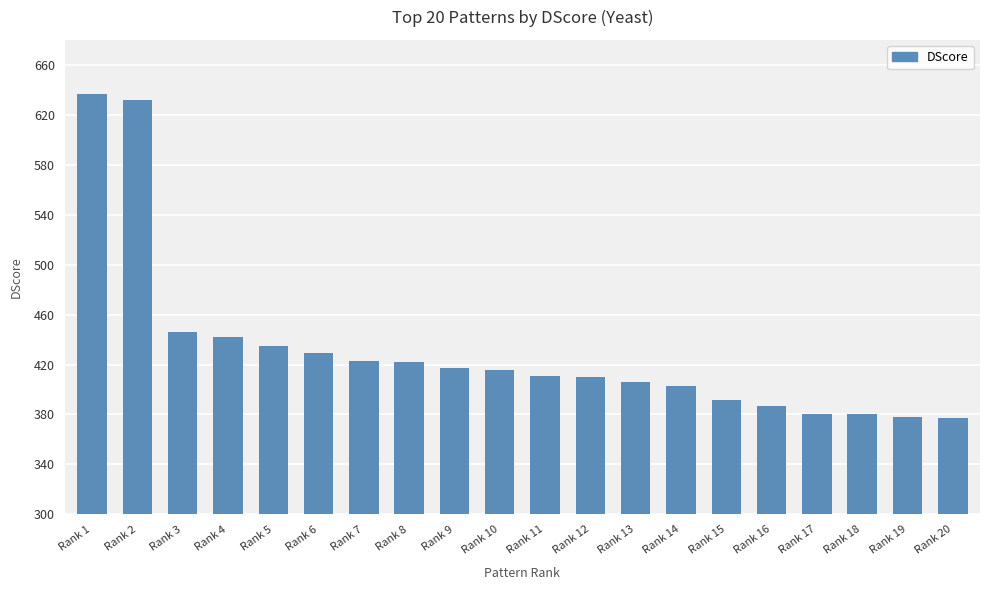

What is the average value?

431.1